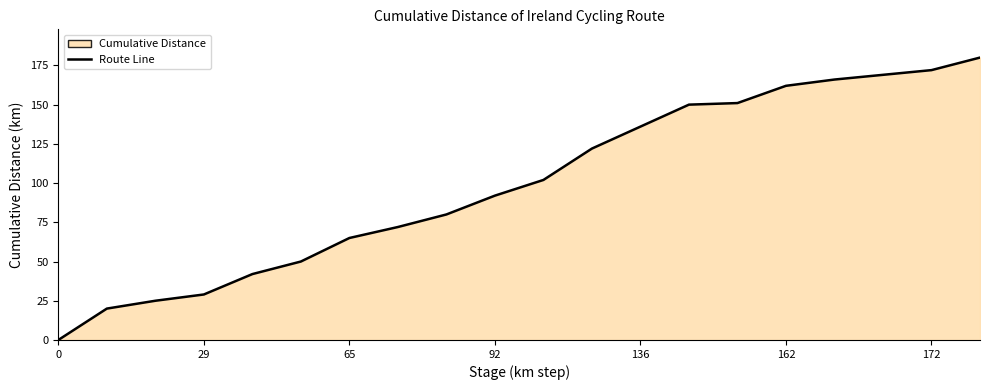

What is the maximum value shown in the chart?

180